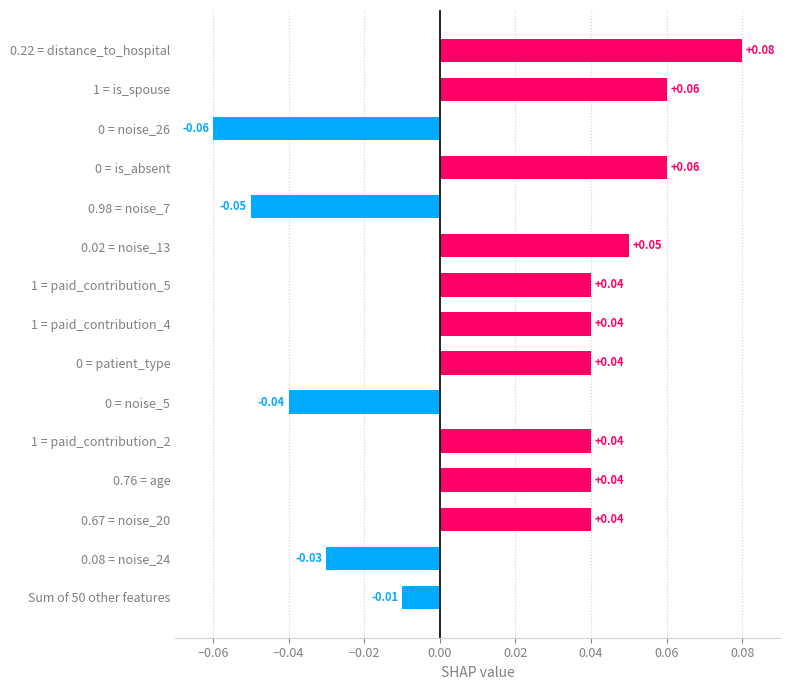

What is the change in value from 0.08 = noise_24 to 0.22 = distance_to_hospital?

+0.1